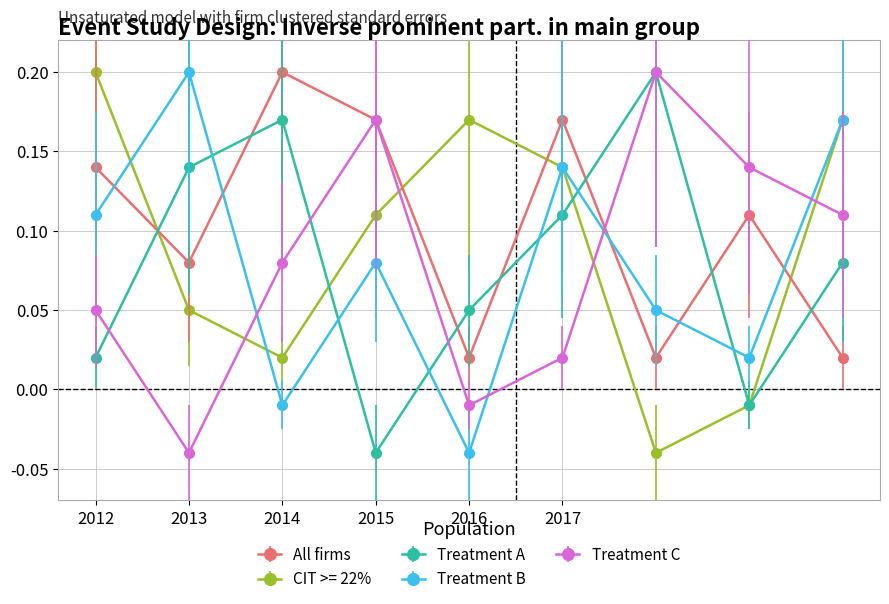

Is this an area chart (filled region under the line)?

No